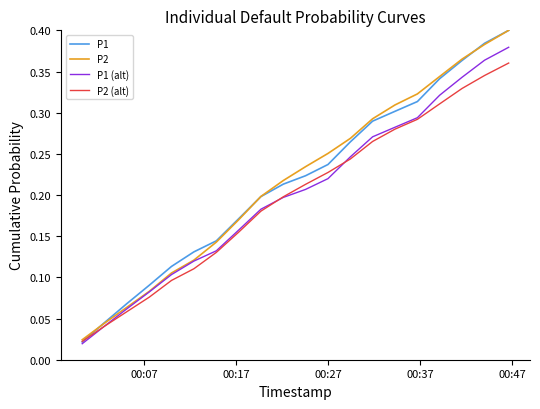

Which series has the widest spread of values?

P1